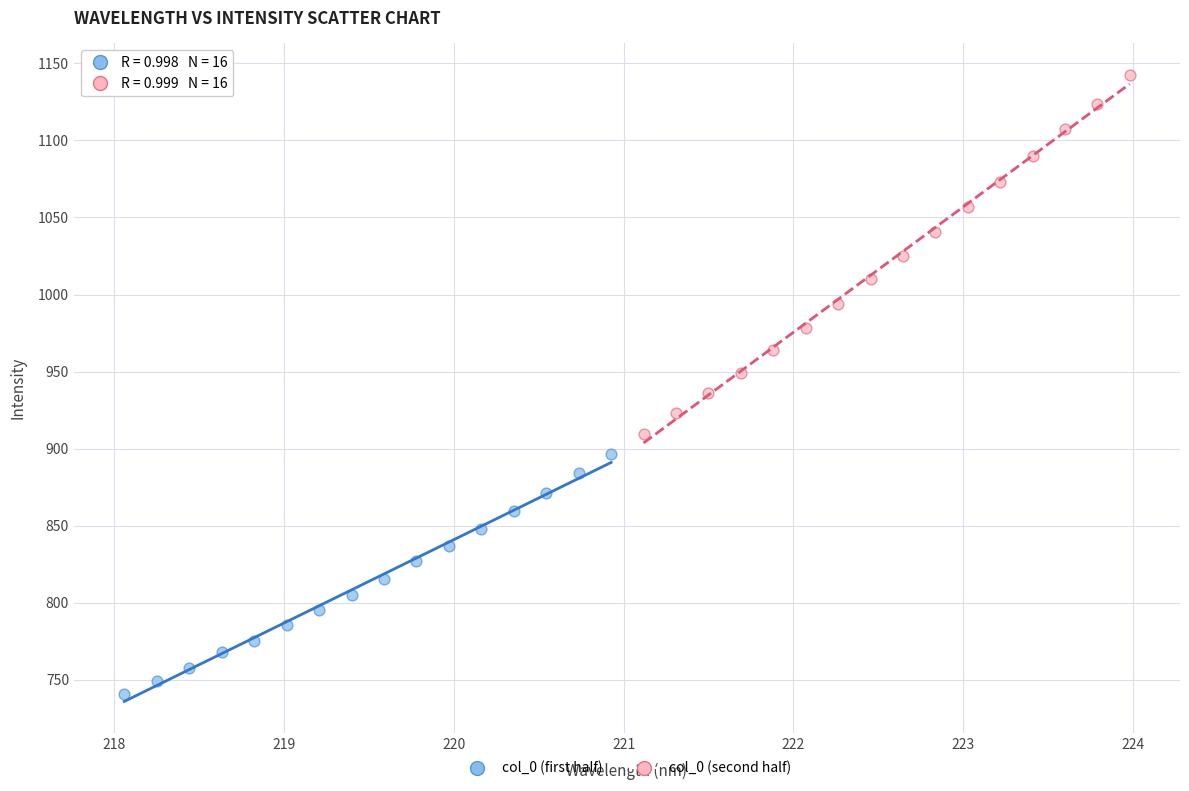

Which series has the widest spread of Y values?

col_0 (second half)